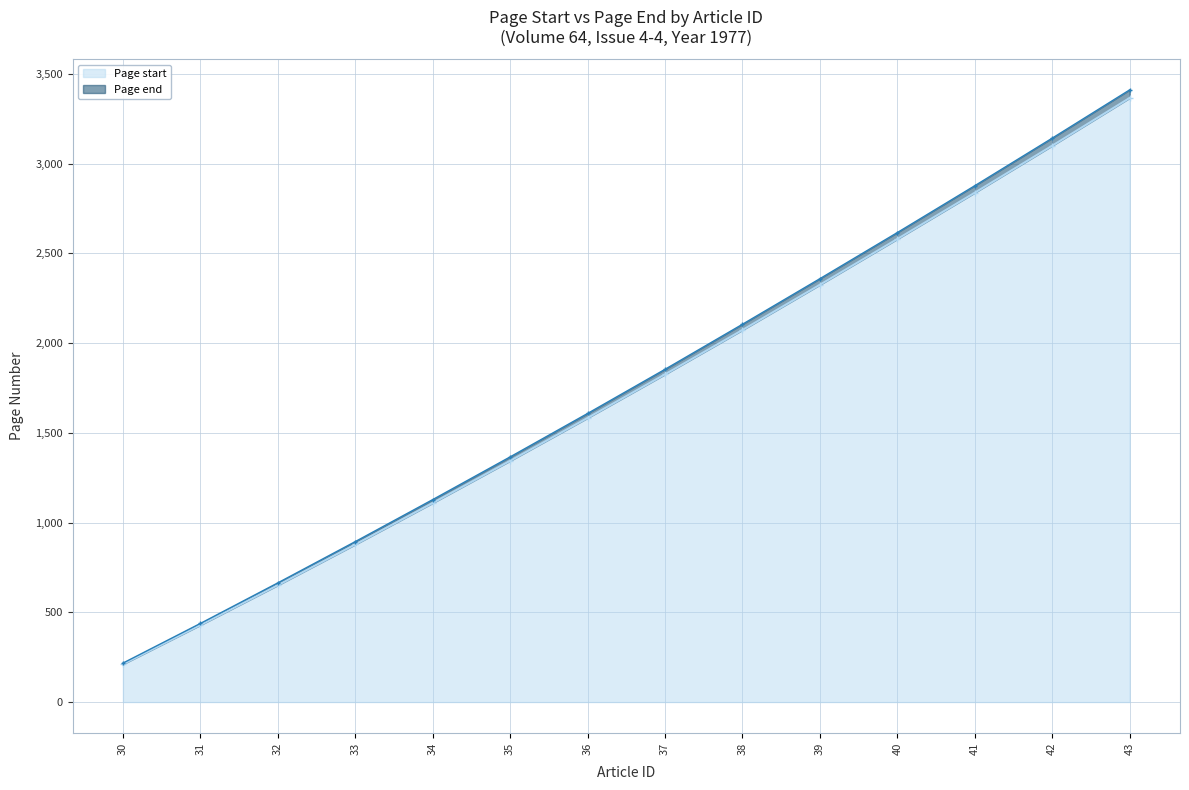

Rank the categories by Page start value from highest to lowest.

43, 42, 41, 40, 39, 38, 37, 36, 35, 34, 33, 32, 31, 30